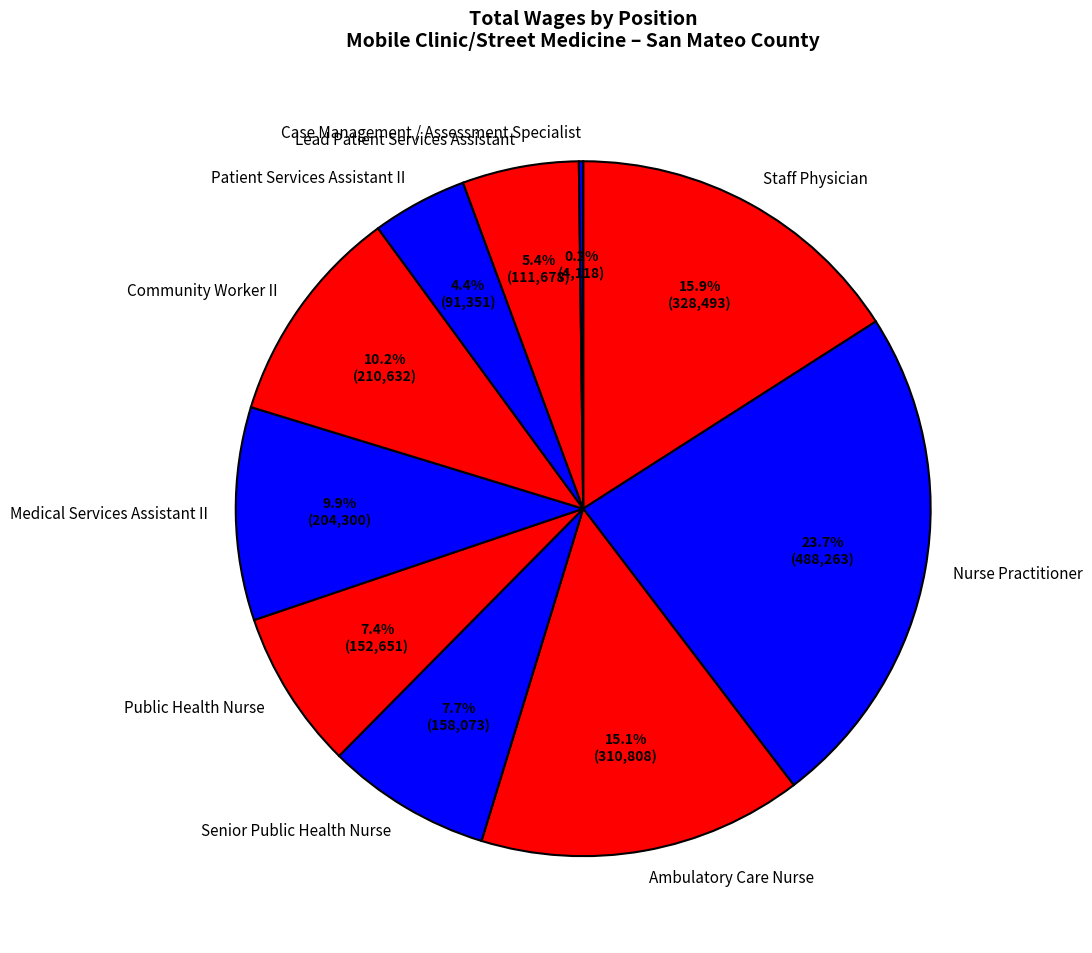

What portion of the pie excludes Public Health Nurse?

92.6%